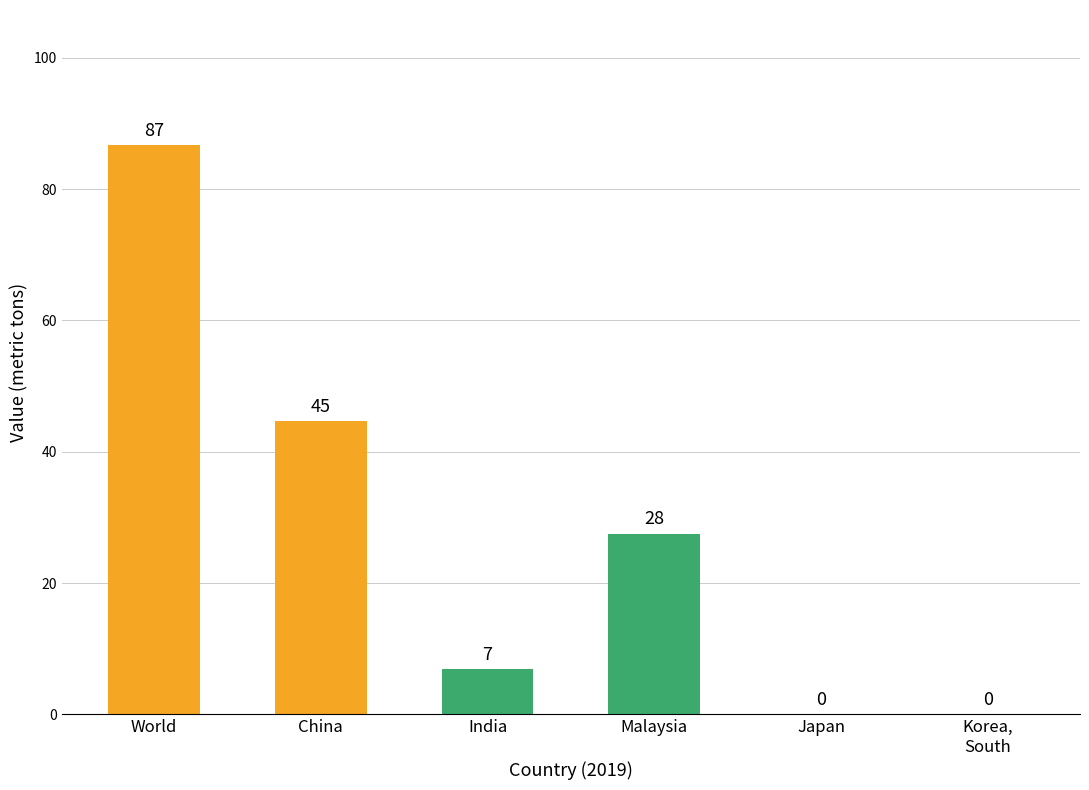

What is the approximate value at World?

86.7